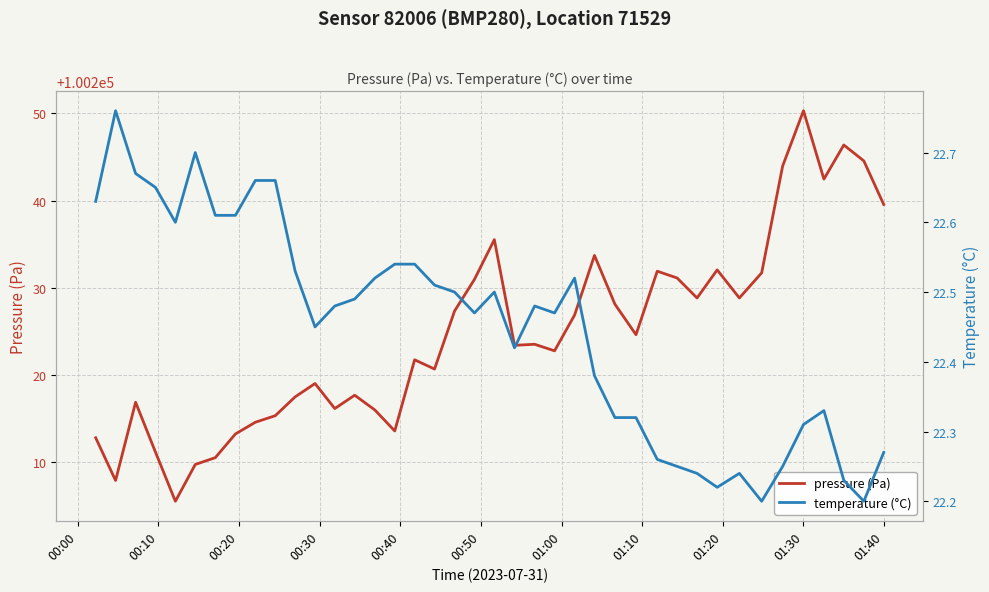

What is the sum of all temperature (°C) values?

898.0